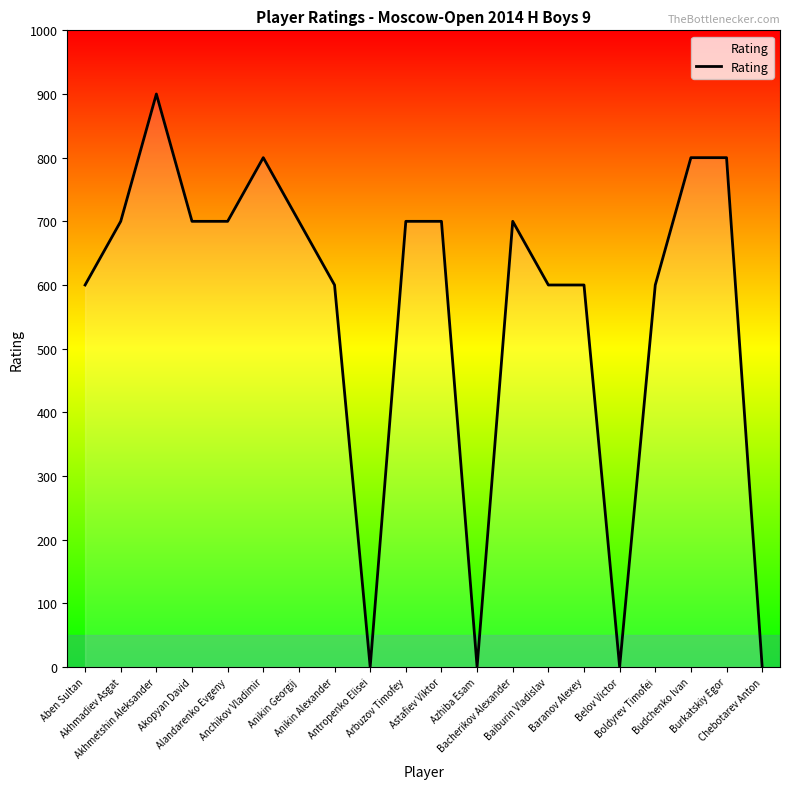

How many lines are shown in the chart?

1